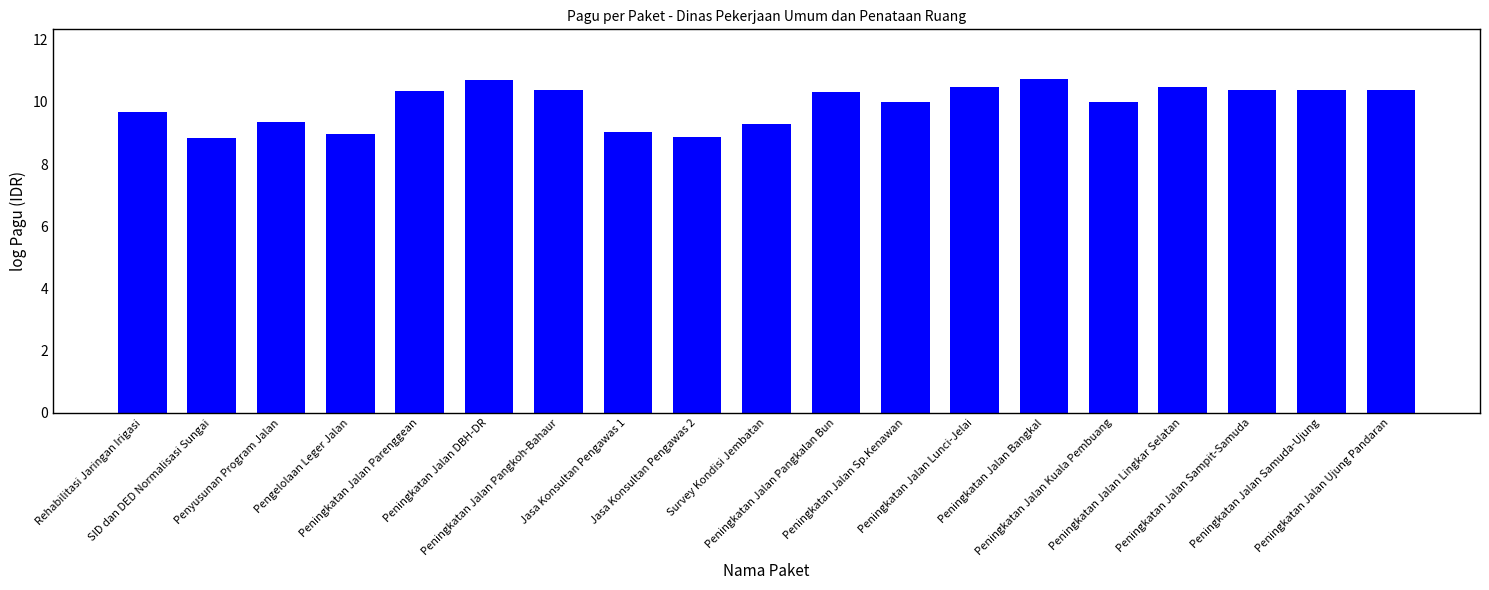

What is the difference between the maximum and minimum values?

1.9